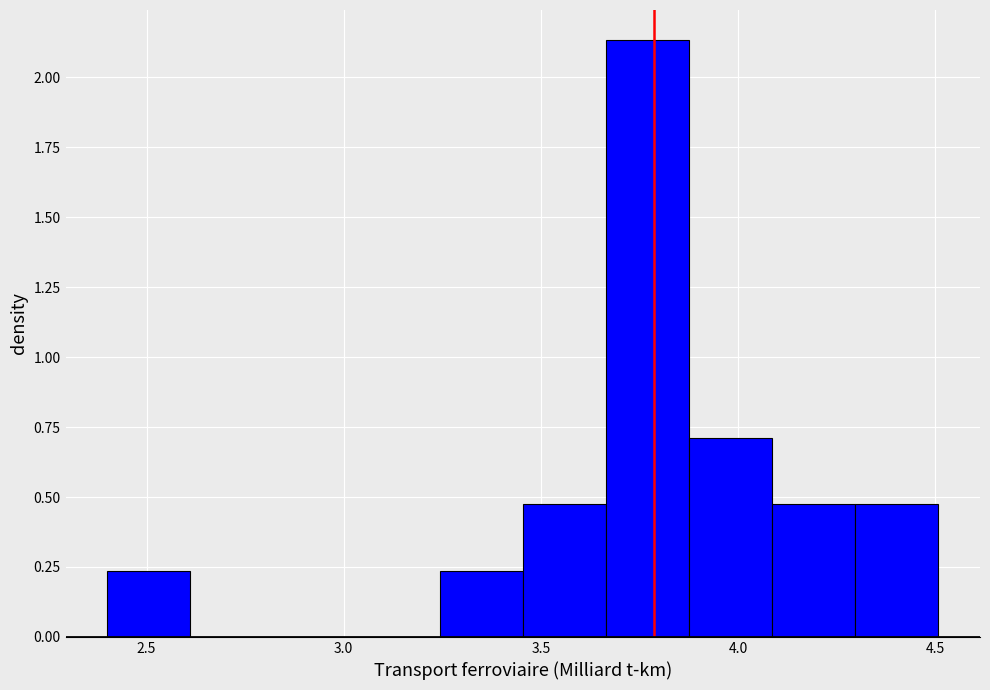

Reading left to right, list every bar in this chart as the range it spans on the x-axis followed by its height. Neither the bar edges nor the heights are printed on the chart, so give them approximately, as read against the axes.

2.40 to 2.60: 0.25
2.60 to 2.80: 0
2.80 to 3.05: 0
3.05 to 3.25: 0
3.25 to 3.45: 0.25
3.45 to 3.65: 0.45
3.65 to 3.90: 2.15
3.90 to 4.10: 0.70
4.10 to 4.30: 0.45
4.30 to 4.50: 0.45